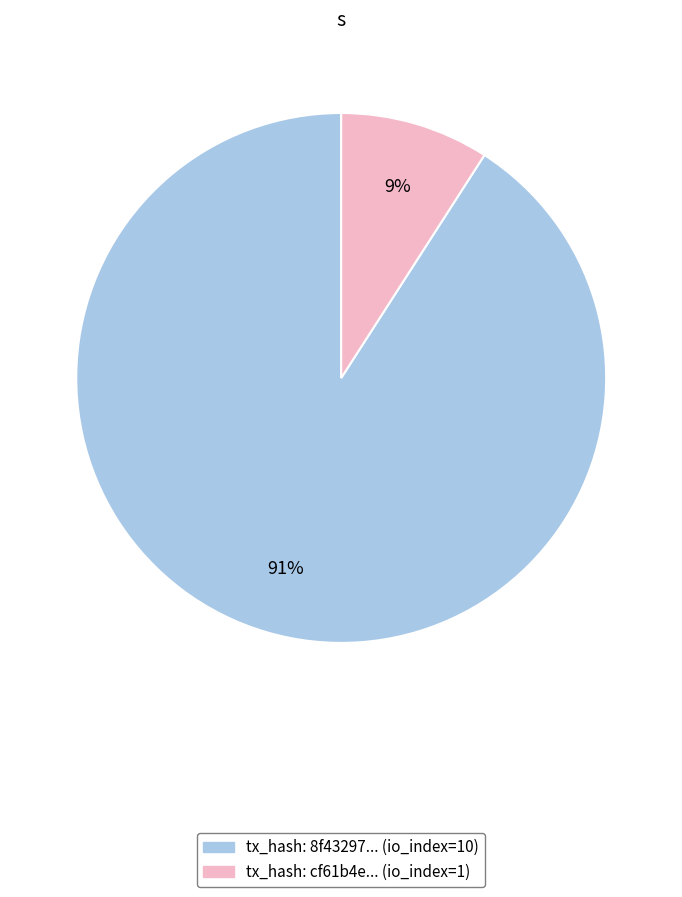

Is there a majority slice in this chart?

Yes